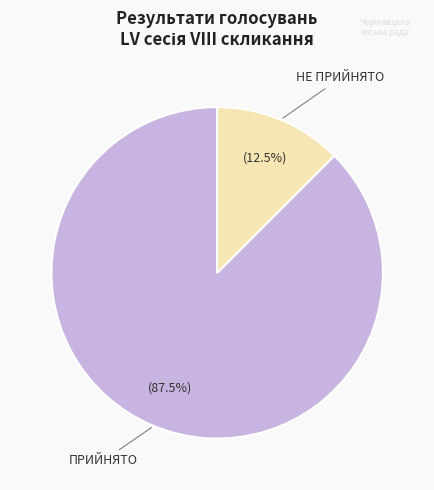

Does any single category account for the majority?

Yes